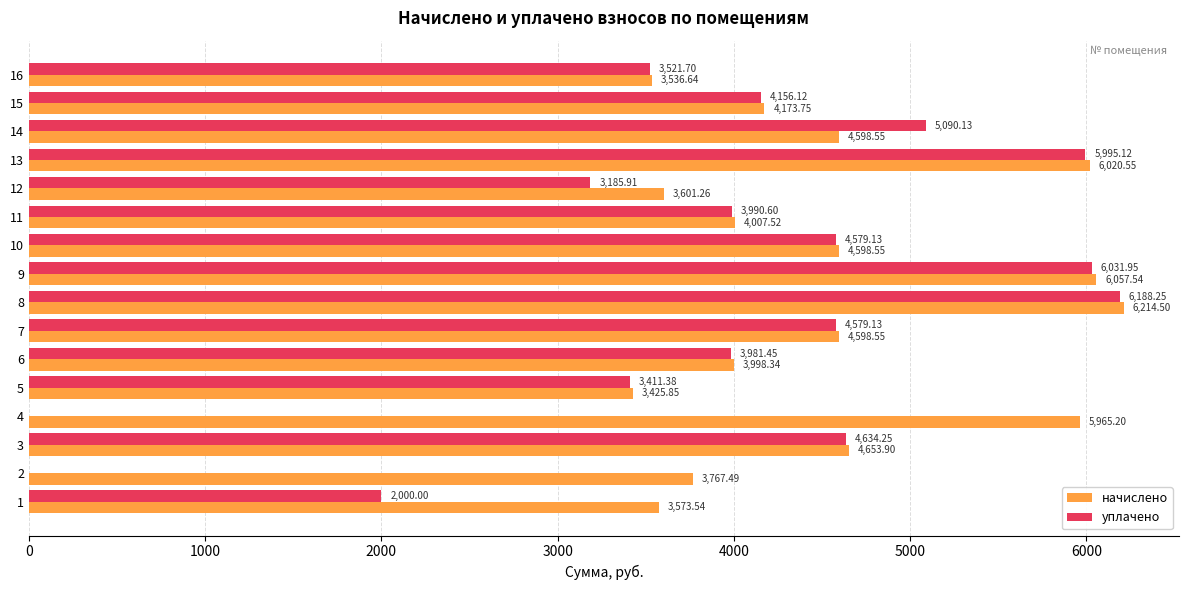

Between 7 and 11, which series saw the biggest shift?

начислено